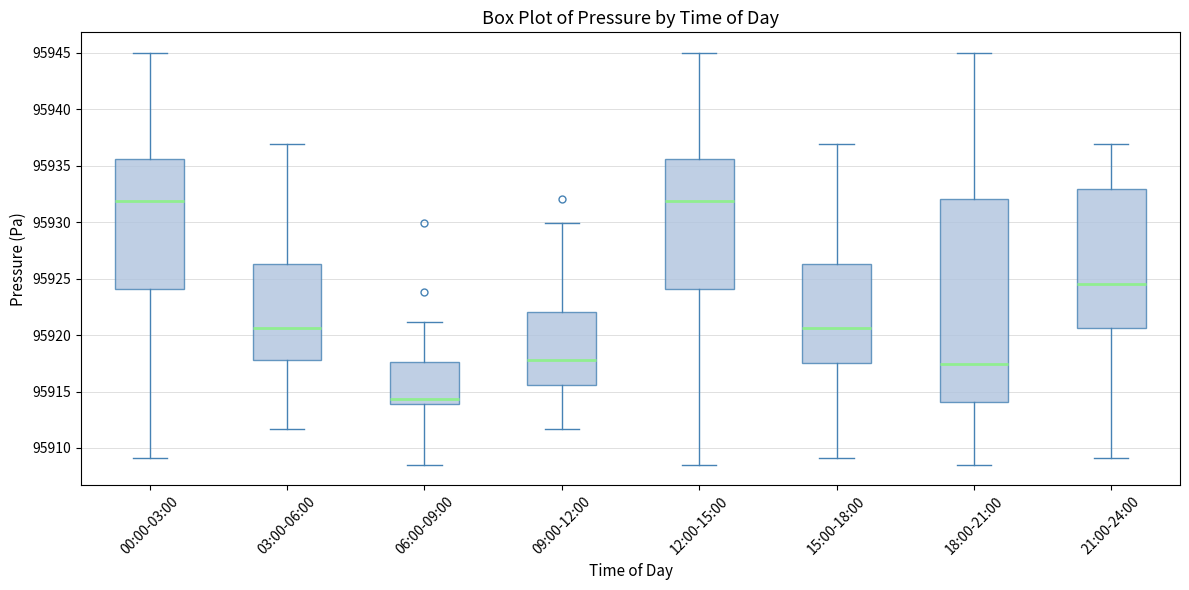

Which box has the lowest median line?

06:00-09:00